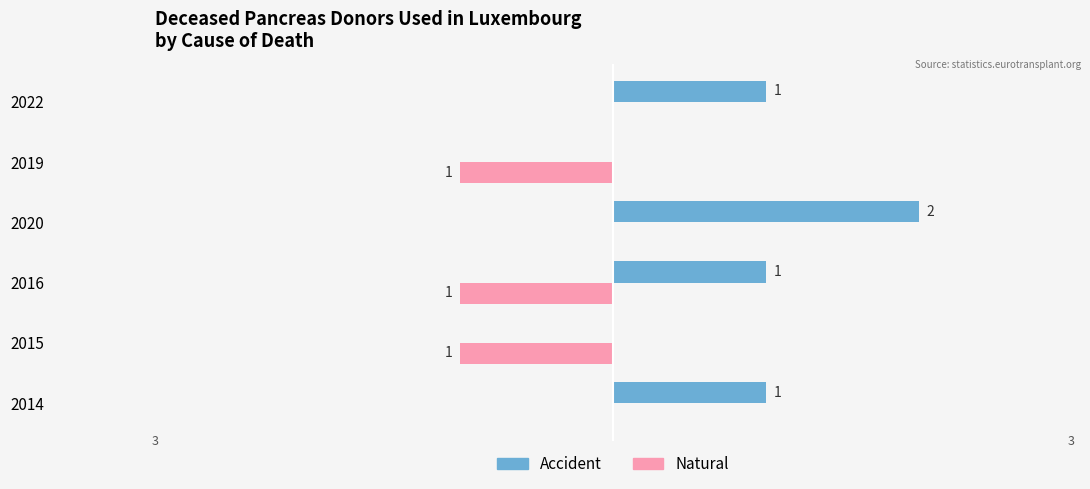

Which series has the largest total across all categories?

Accident